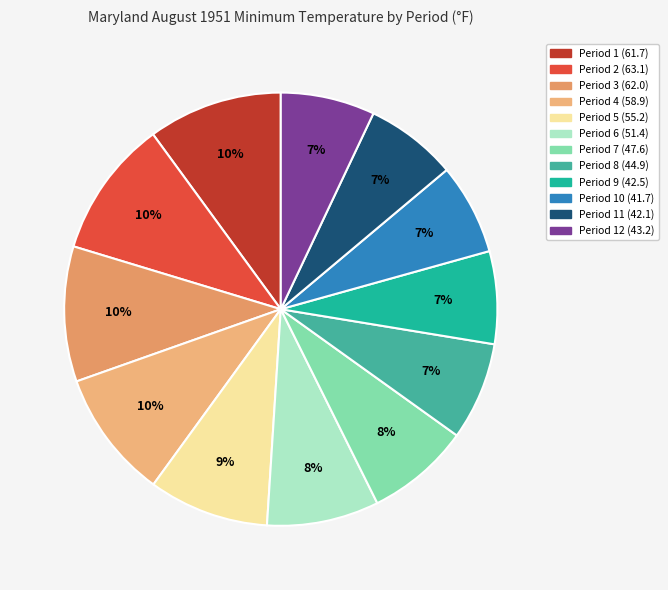

Count the number of slices in the pie.

12